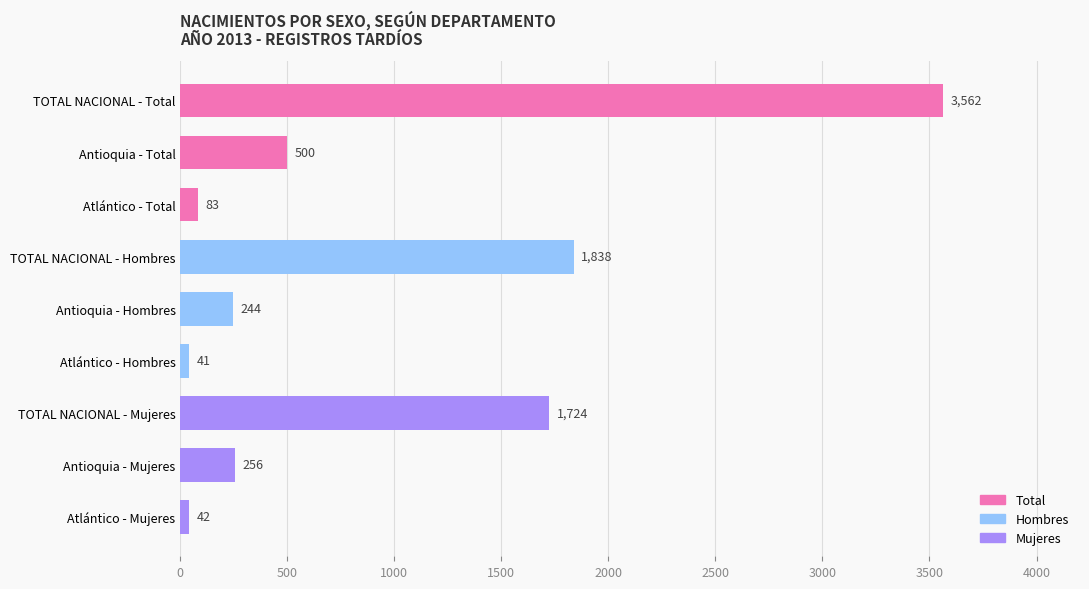

List the labels in order of value, smallest first.

Atlántico - Hombres, Atlántico - Mujeres, Atlántico - Total, Antioquia - Hombres, Antioquia - Mujeres, Antioquia - Total, TOTAL NACIONAL - Mujeres, TOTAL NACIONAL - Hombres, TOTAL NACIONAL - Total